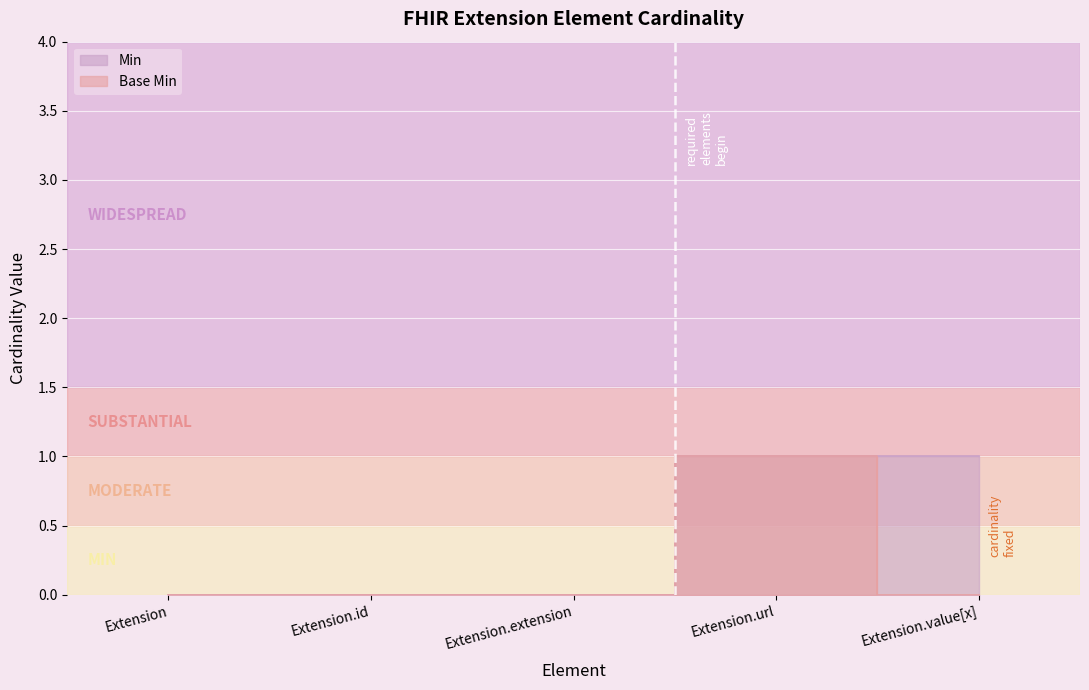

List the series in order of their peak value, highest first.

Min, Base Min